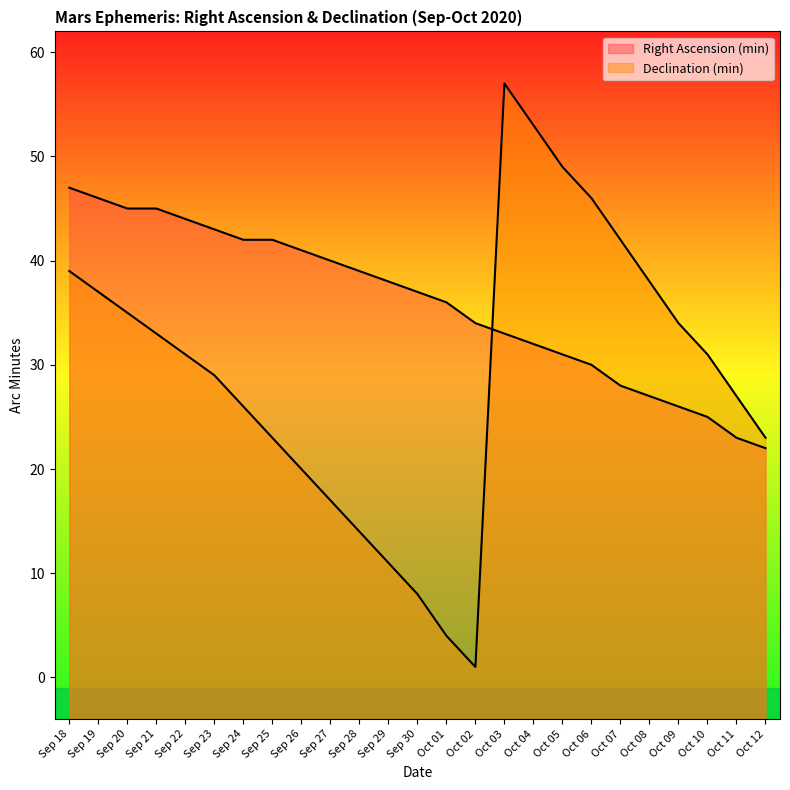

What is the difference between the Declination (min) values at Oct 06 and Oct 10?

15